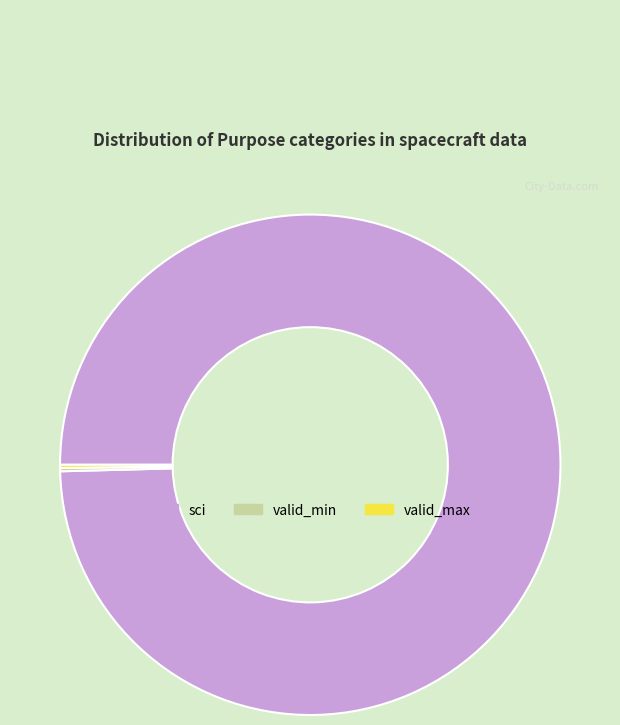

What is the majority slice?

sci